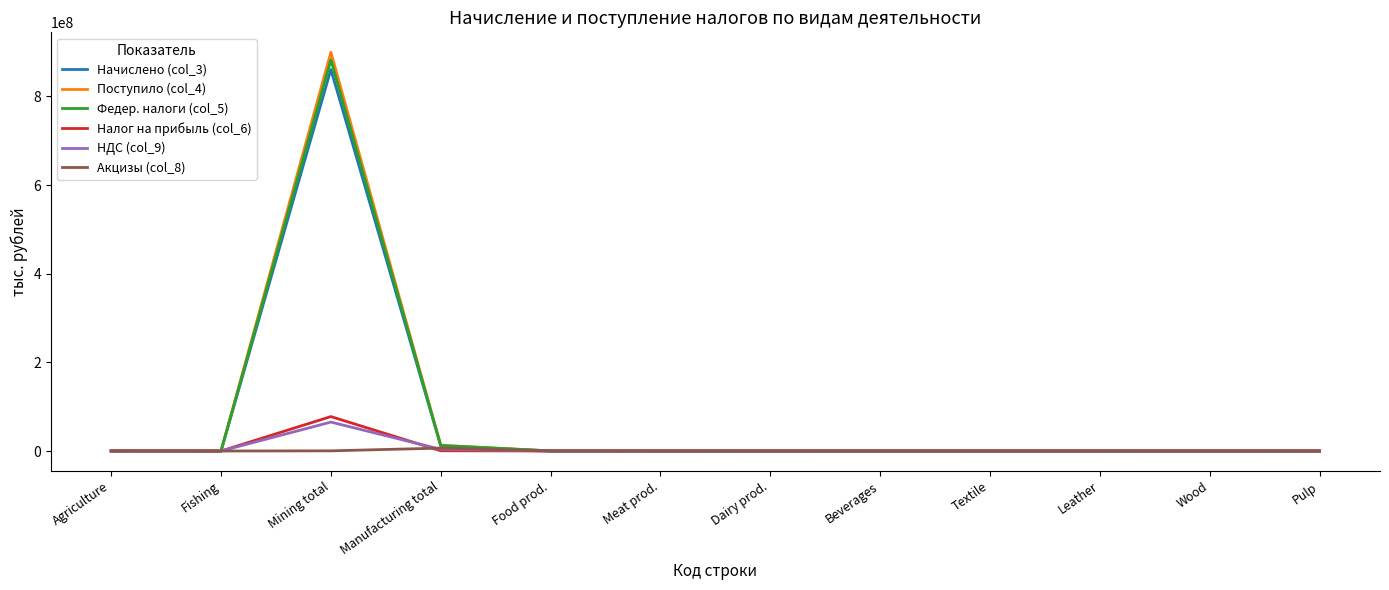

Where is the first local maximum for Поступило (col_4)?

Mining total